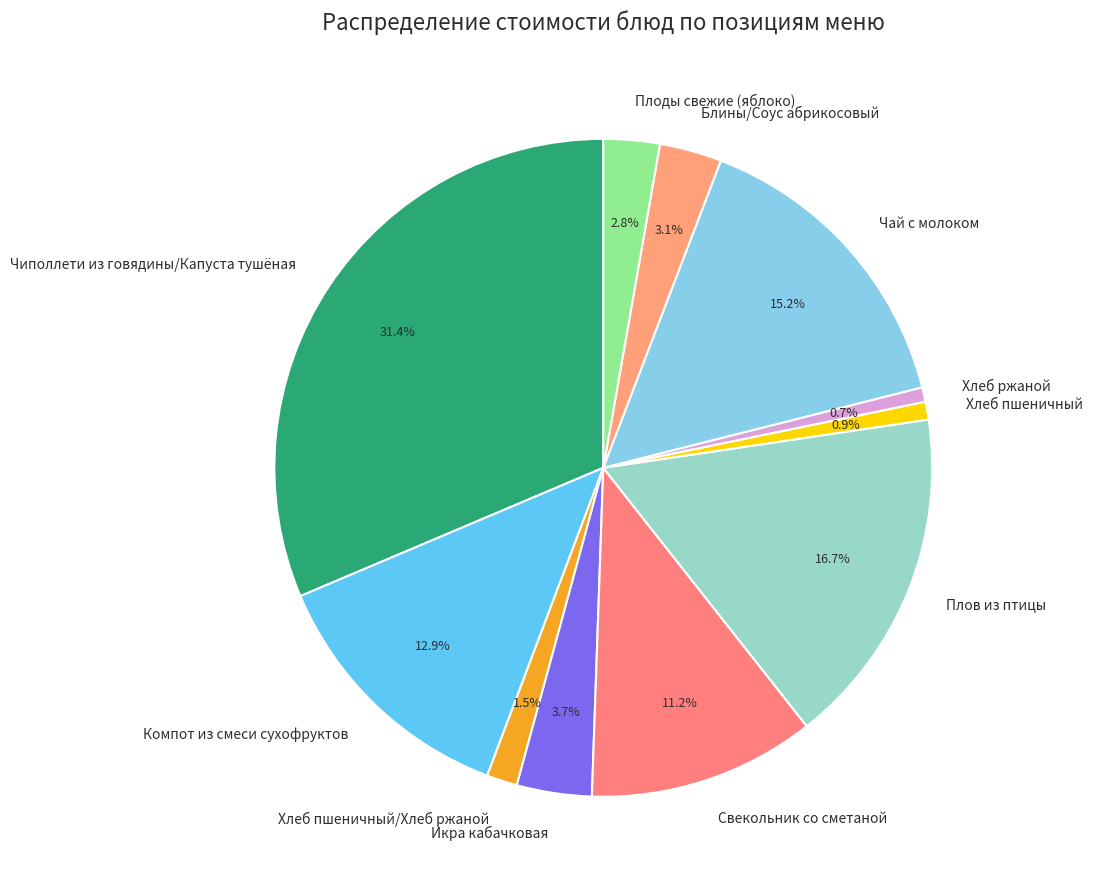

Between Чай с молоком and Блины/Соус абрикосовый, which is larger?

Чай с молоком